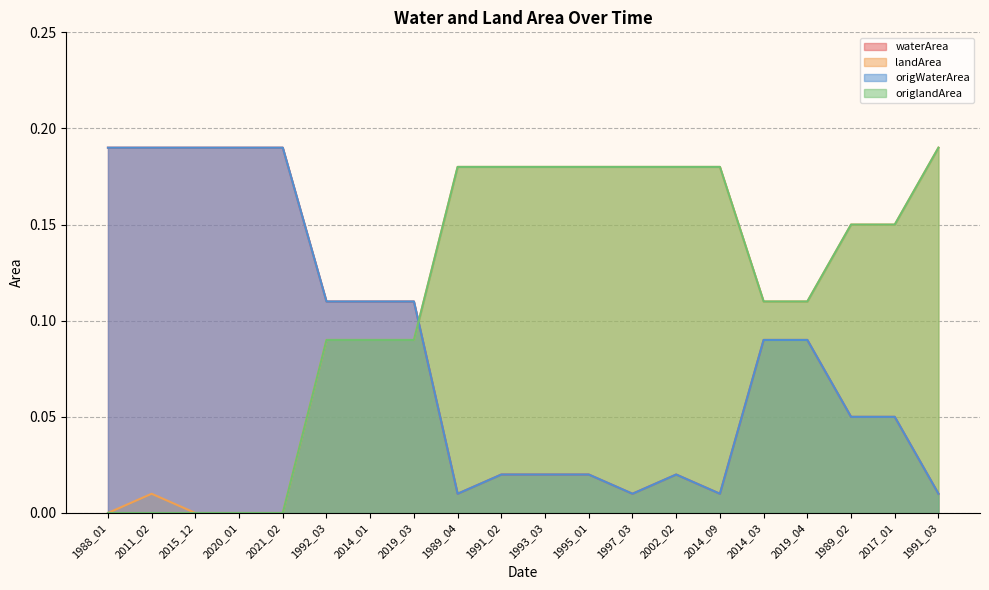

Reading left to right, extract all data points from this chart.

waterArea: 0.2	0.2	0.2	0.2	0.2	0.1	0.1	0.1	0.0	0.0	0.0	0.0	0.0	0.0	0.0	0.1	0.1	0.1	0.1	0.0
landArea: 0.0	0.0	0.0	0.0	0.0	0.1	0.1	0.1	0.2	0.2	0.2	0.2	0.2	0.2	0.2	0.1	0.1	0.1	0.1	0.2
origWaterArea: 0.2	0.2	0.2	0.2	0.2	0.1	0.1	0.1	0.0	0.0	0.0	0.0	0.0	0.0	0.0	0.1	0.1	0.1	0.1	0.0
origlandArea: 0.0	0.0	0.0	0.0	0.0	0.1	0.1	0.1	0.2	0.2	0.2	0.2	0.2	0.2	0.2	0.1	0.1	0.1	0.1	0.2